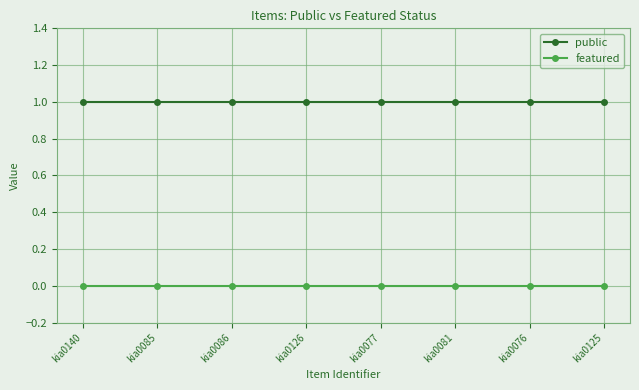

What is the lowest value of the public series?

1